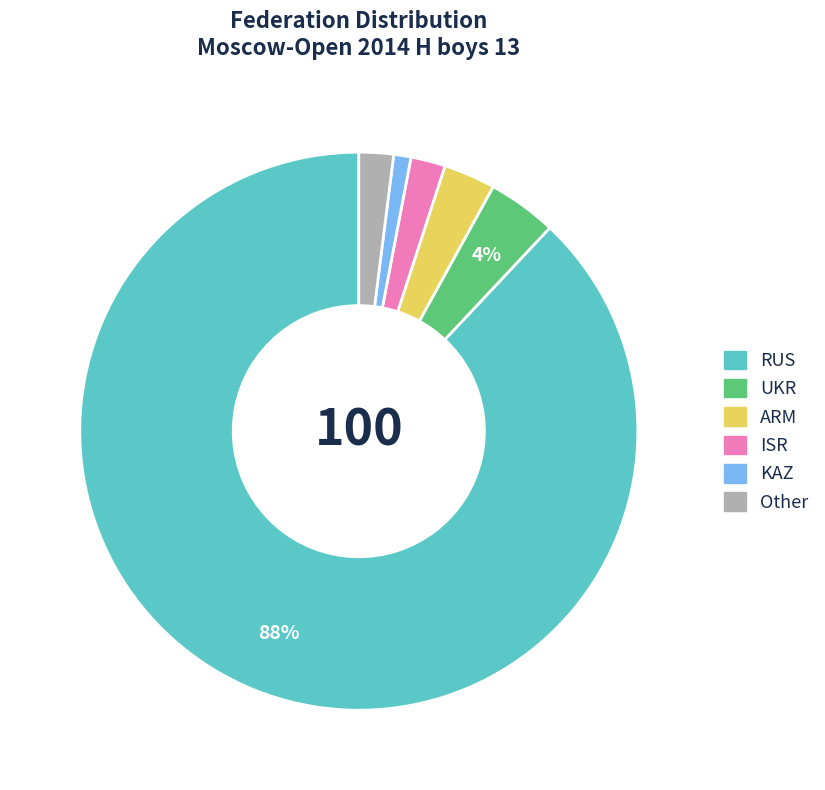

Is it true that ISR is 2% of the pie?

True